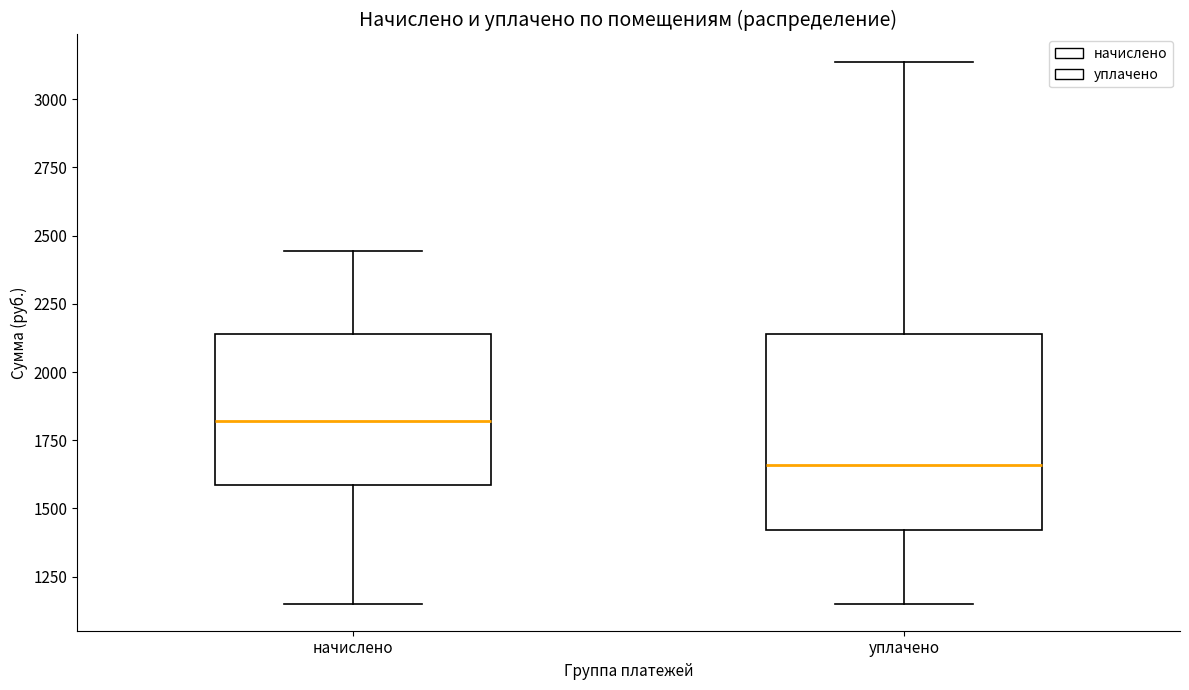

Comparing the boxes themselves (not the whiskers), which one is the tallest?

уплачено